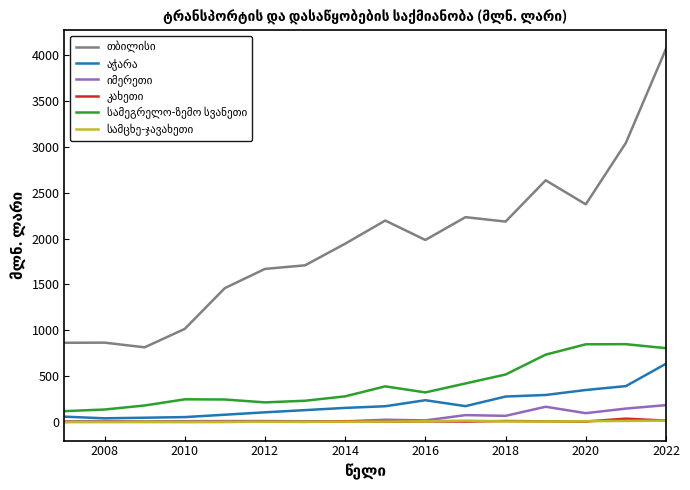

How many lines are shown in the chart?

6